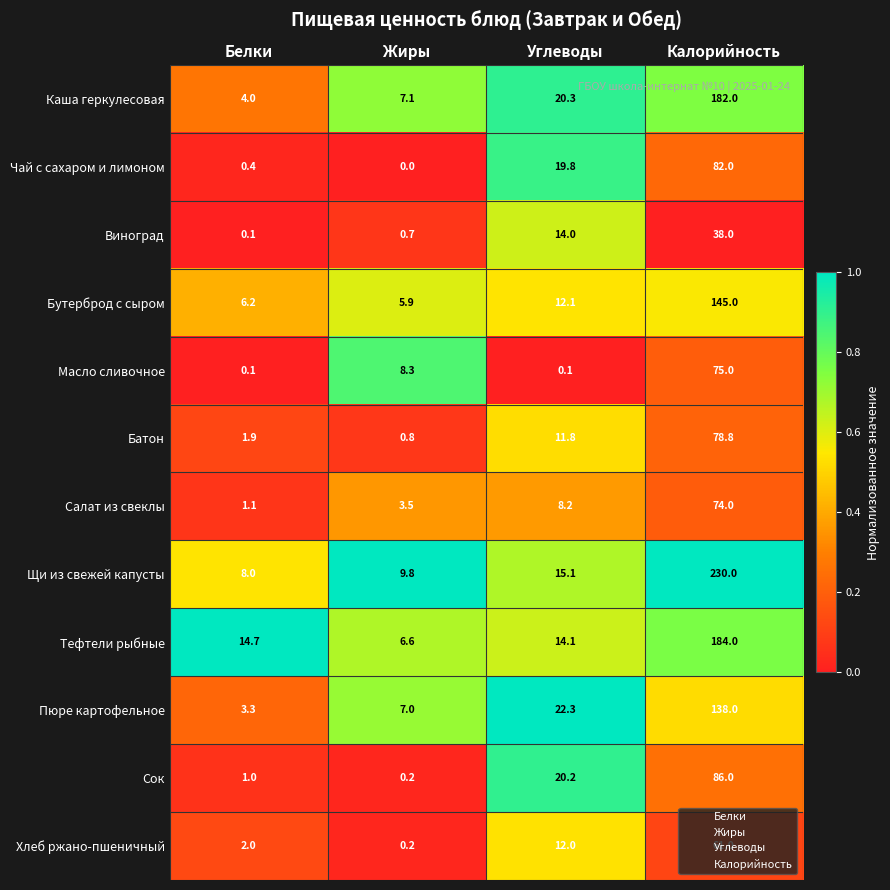

What is the difference between the Каша геркулесовая values at Калорийность and Белки?

178.0